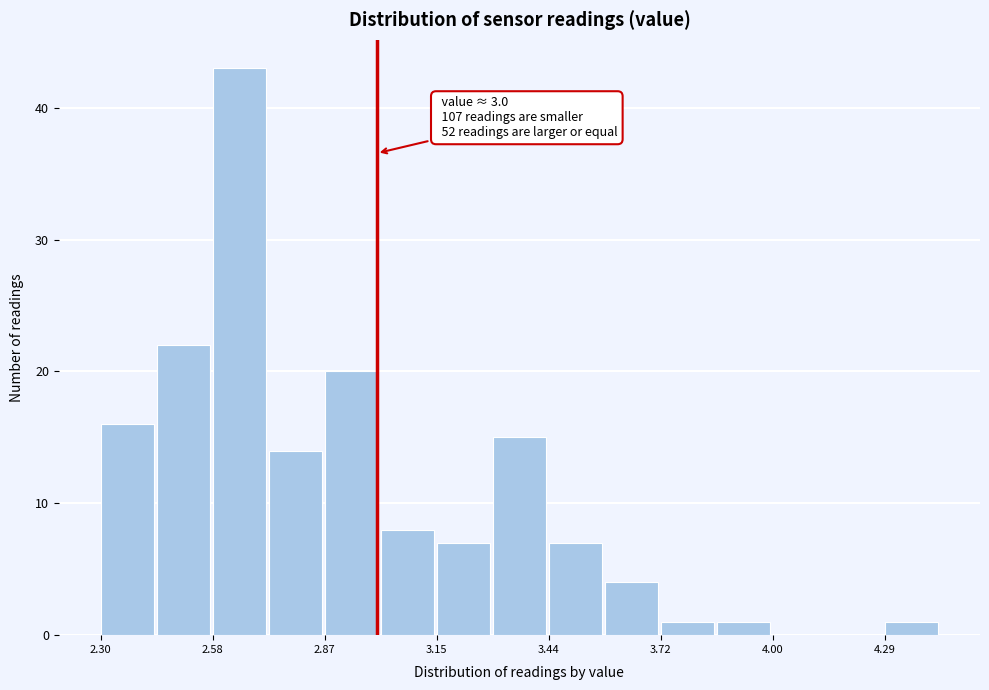

Around what value on the x-axis is the tallest bar? Give the approximate position of its centre, as read against the axis.

2.65